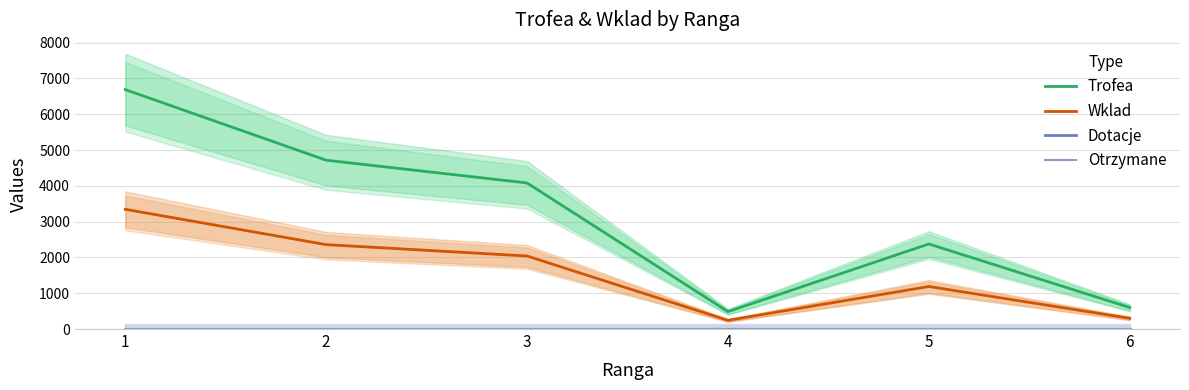

True or false: Dotacje and Trofea intersect in this chart.

False